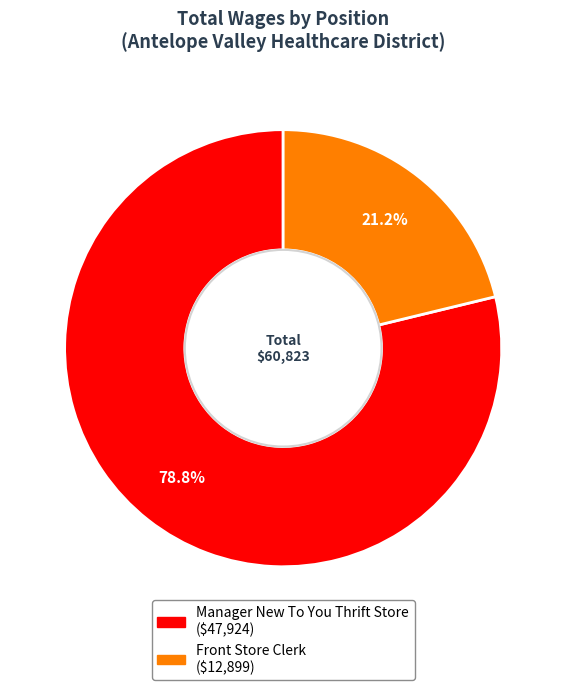

To the nearest percent, what portion does Front Store Clerk represent?

21%